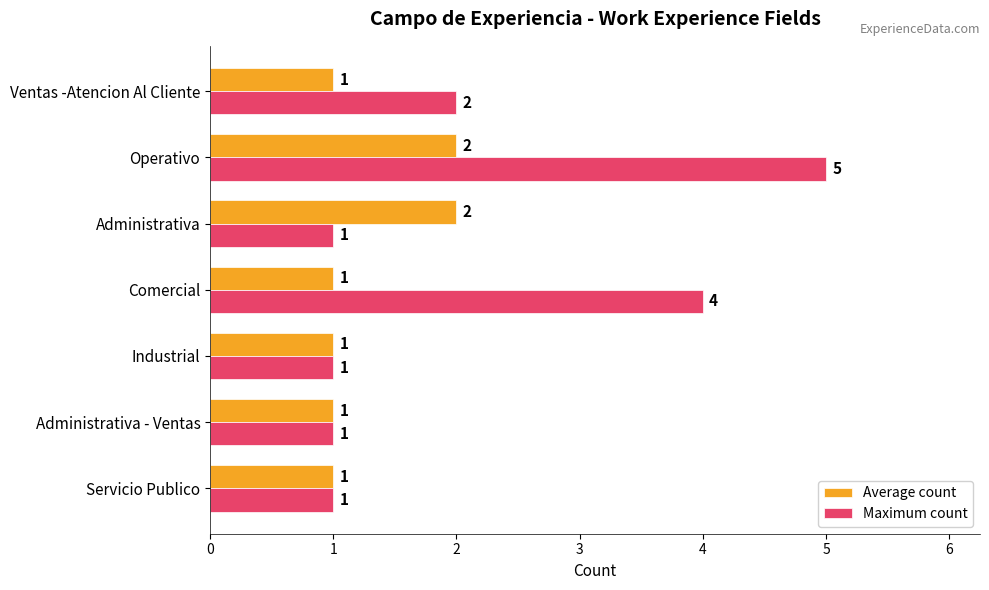

Which series has the widest spread of values?

Maximum count